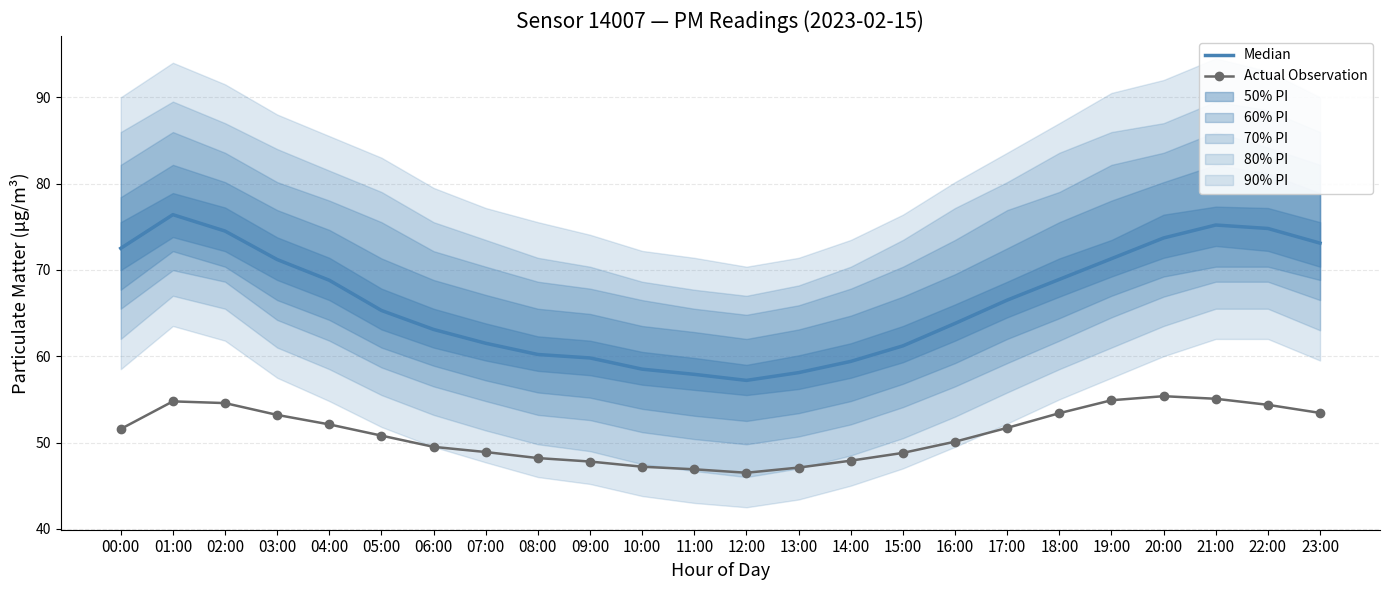

How many lines are shown in the chart?

2